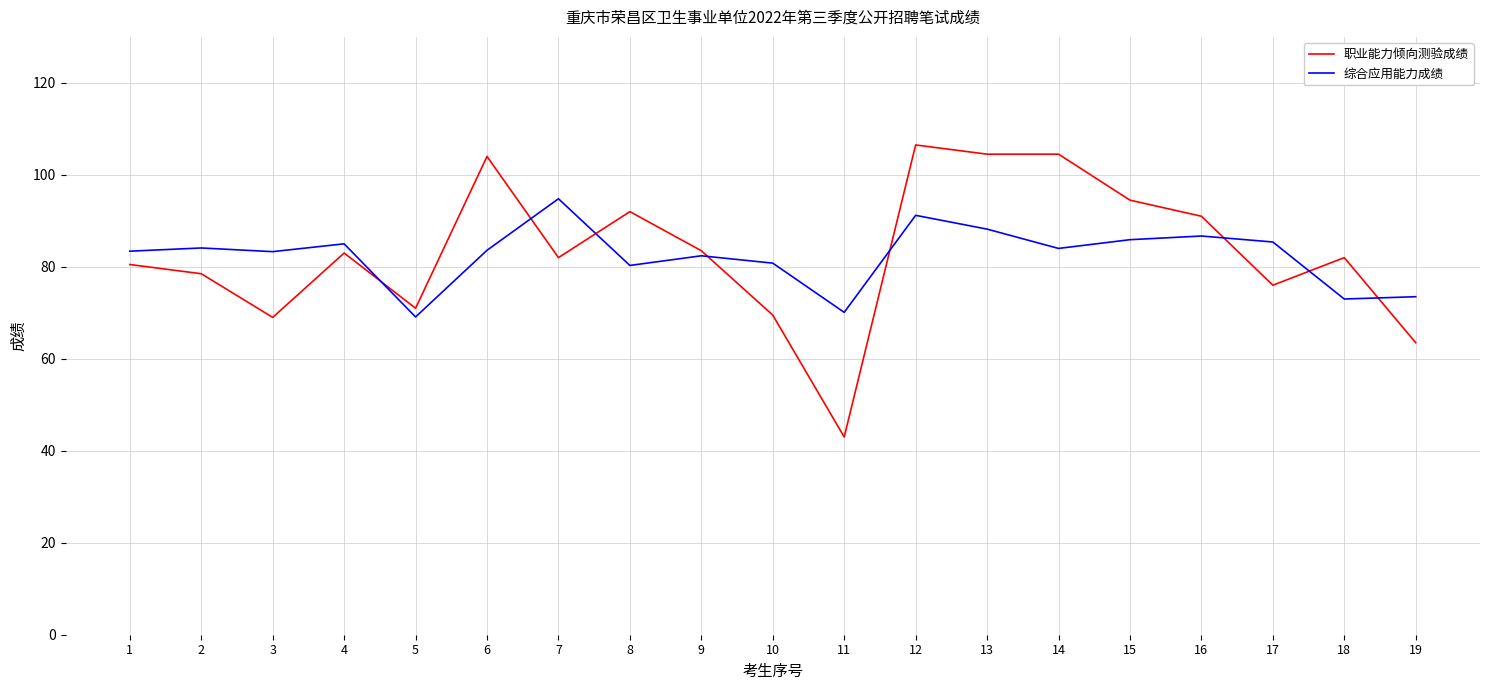

True or false: 职业能力倾向测验成绩 and 综合应用能力成绩 cross at least once.

True